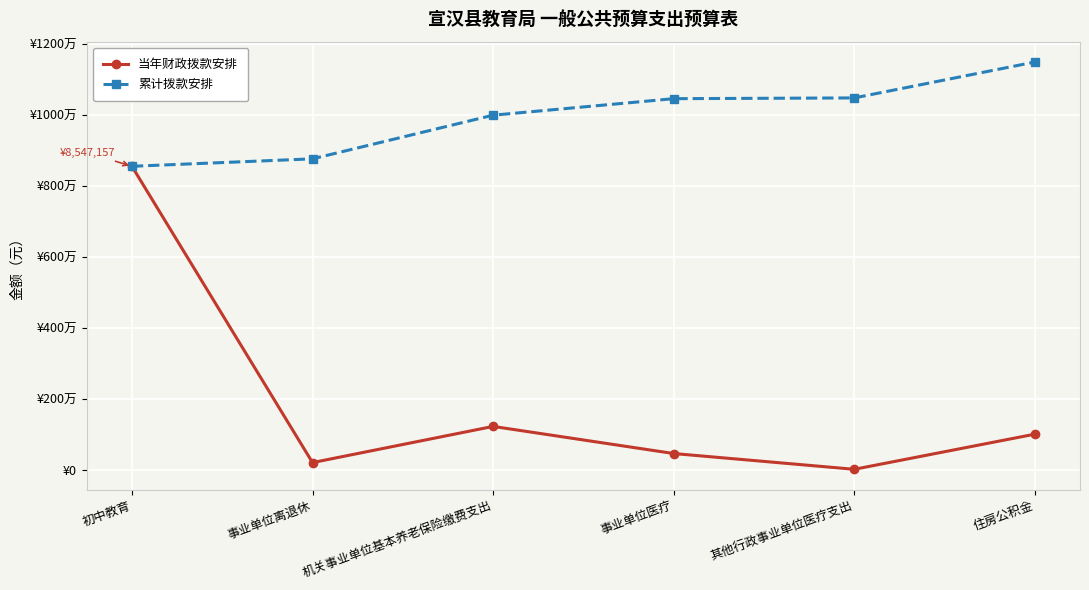

Does the chart have visible grid lines?

Yes